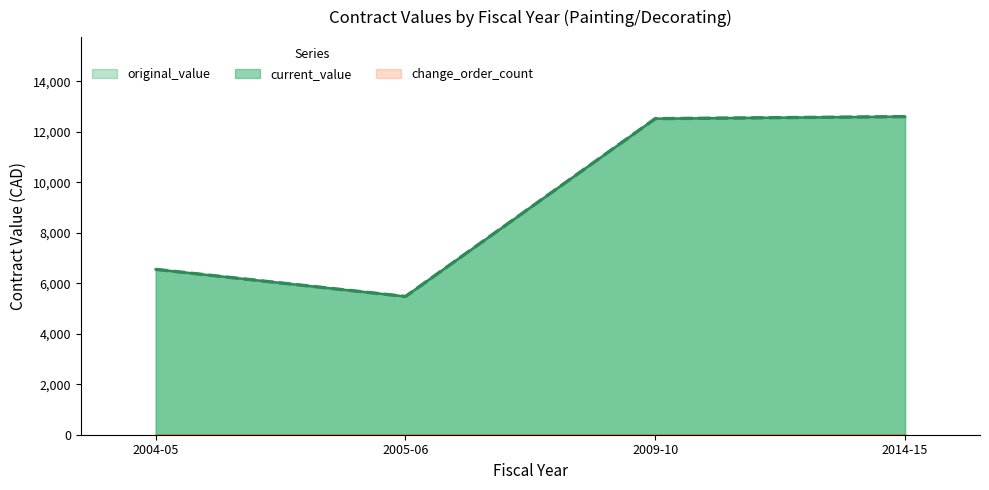

True or false: current_value has a value of 3289 at 2014-15.

False